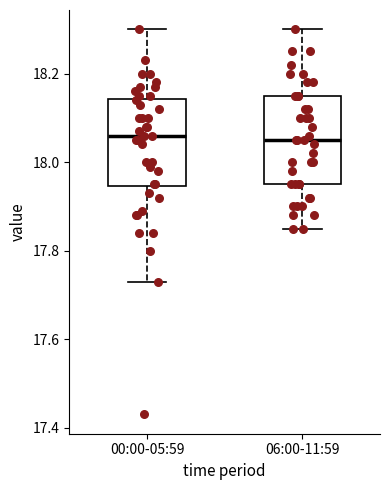

Where does the upper whisker of the box for 00:00-05:59 end on the y-axis? The values are not printed on the chart, so give them approximately, as read against the axis.

18.30